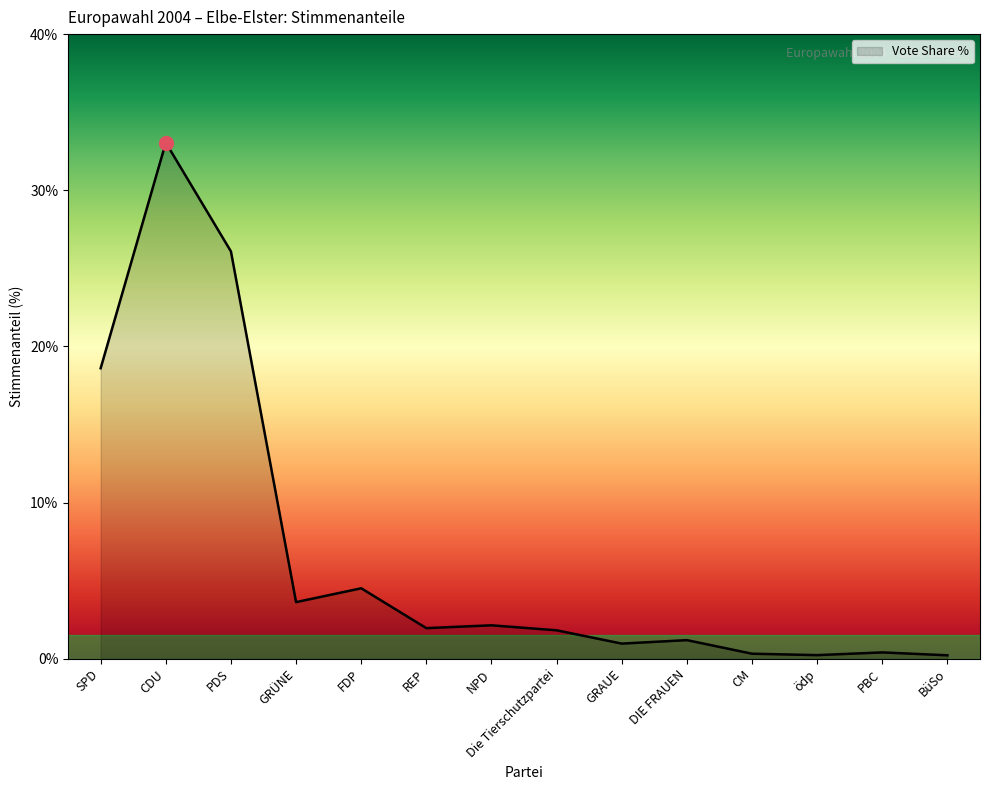

What is the sum of the values at NPD and CM?

2.5